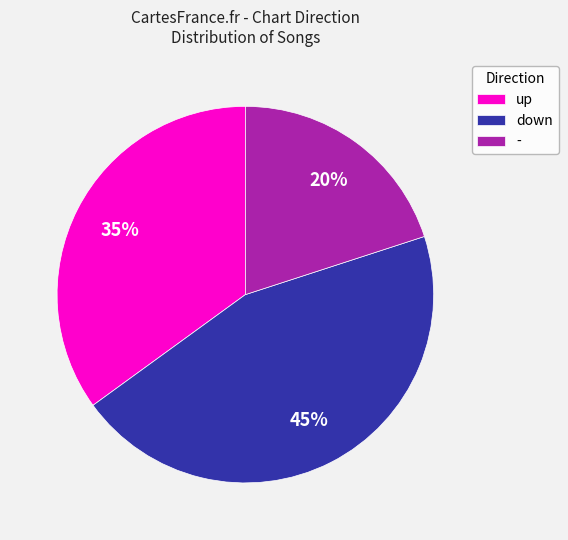

Which category has the biggest portion of the pie?

down